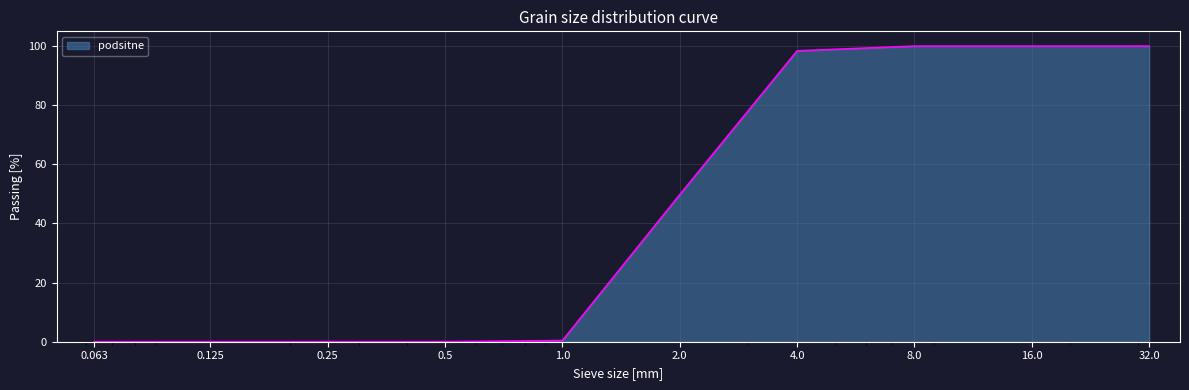

What is the maximum value shown in the chart?

100.0